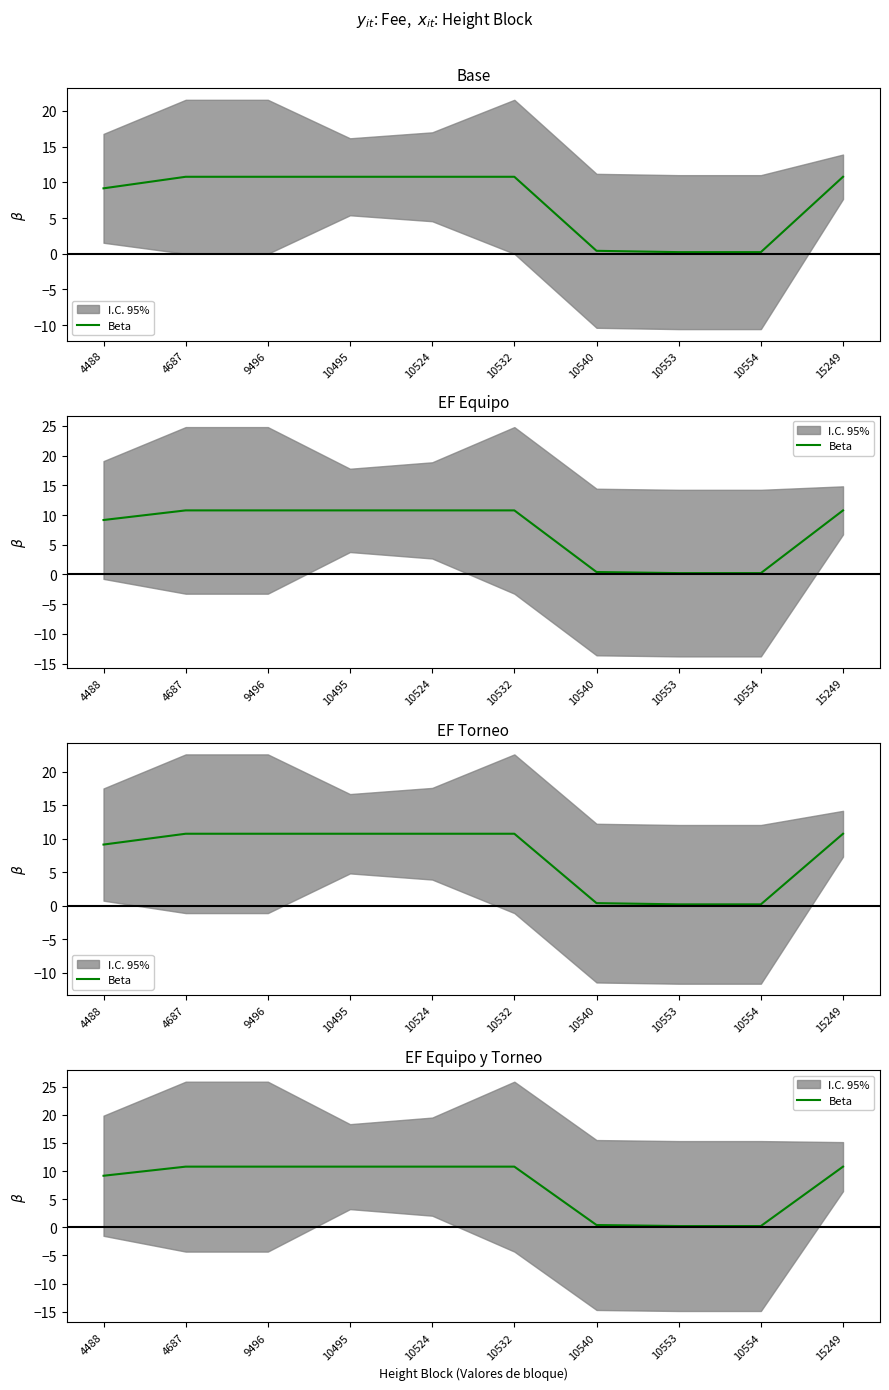

What is the maximum value shown in the chart?

10.8